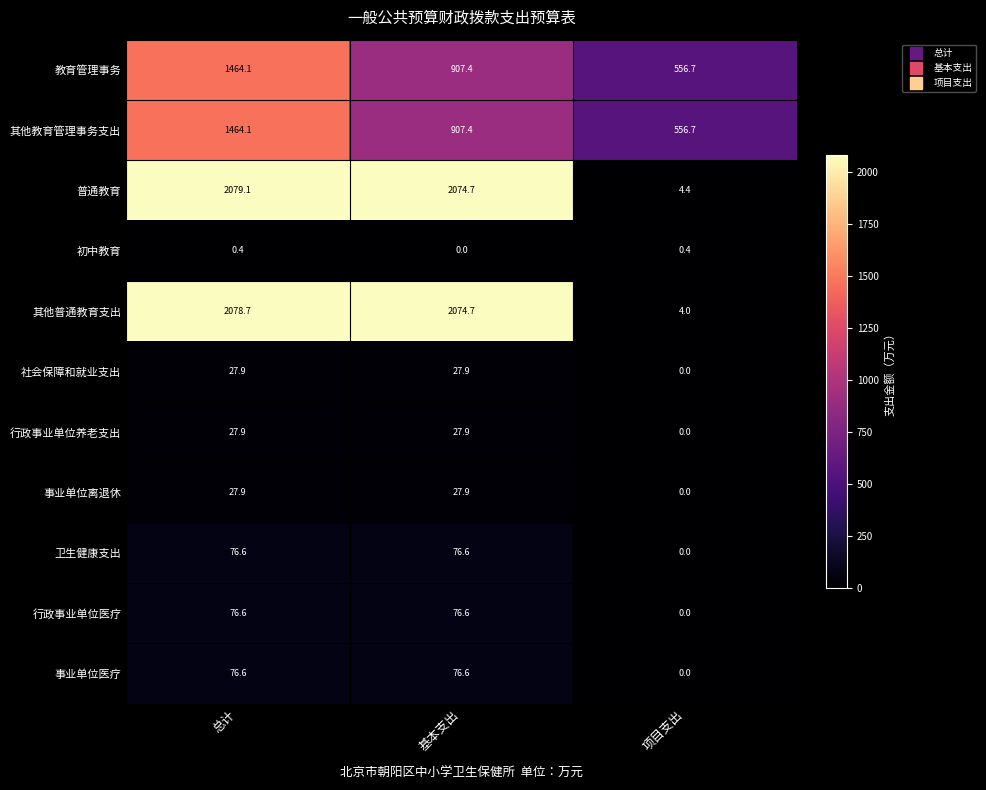

The 初中教育 series shows 0.4 at 项目支出. True or false?

True